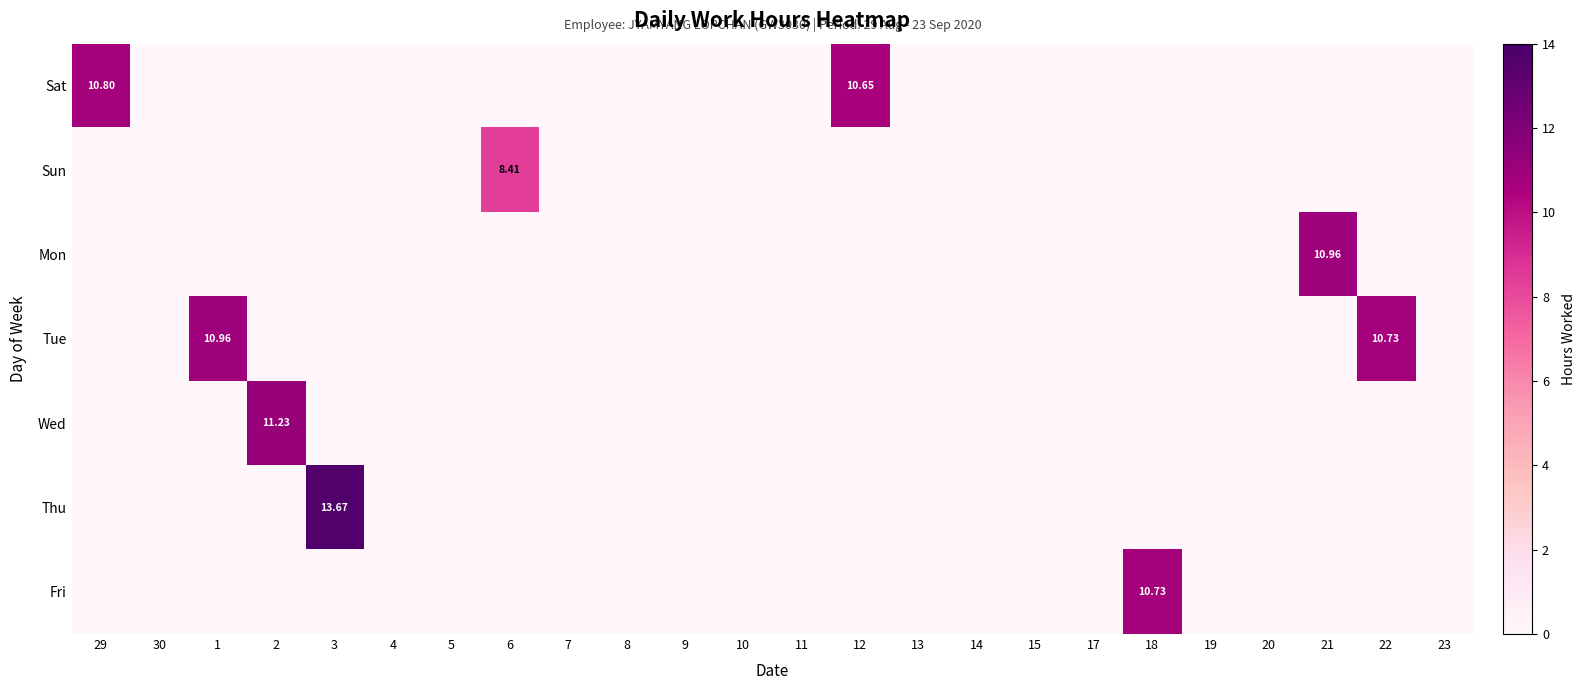

Is the value of Sat at 18 greater than the value of Sun at 17?

No